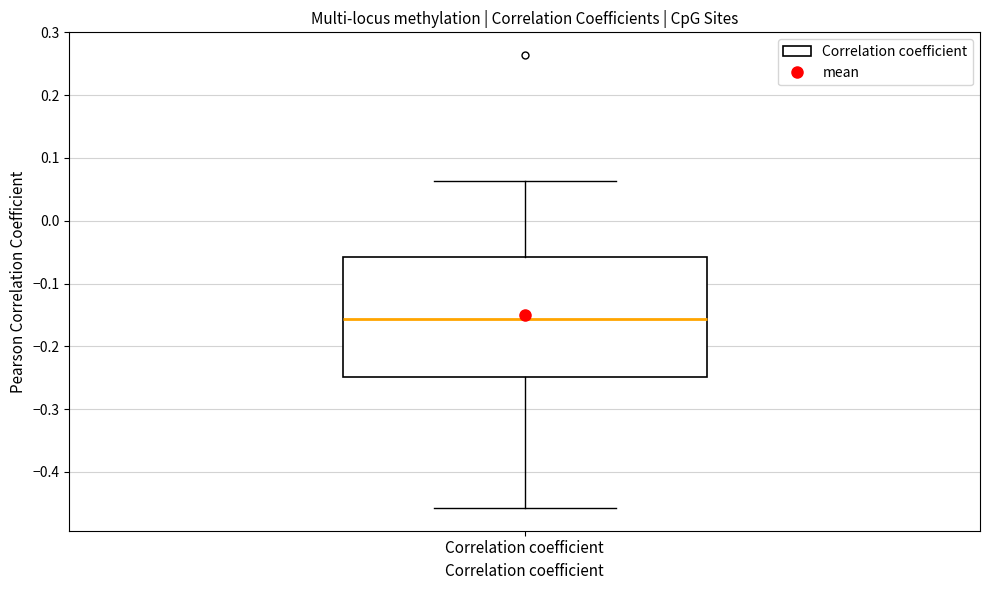

Transcribe this box plot: give where the median line is, the range the box spans, and where the two whiskers end, as read against the y-axis. The values are not printed on the chart, so give them approximately, as read against the axis.

median -0.16, box -0.25 to -0.06, whiskers -0.46 to 0.06